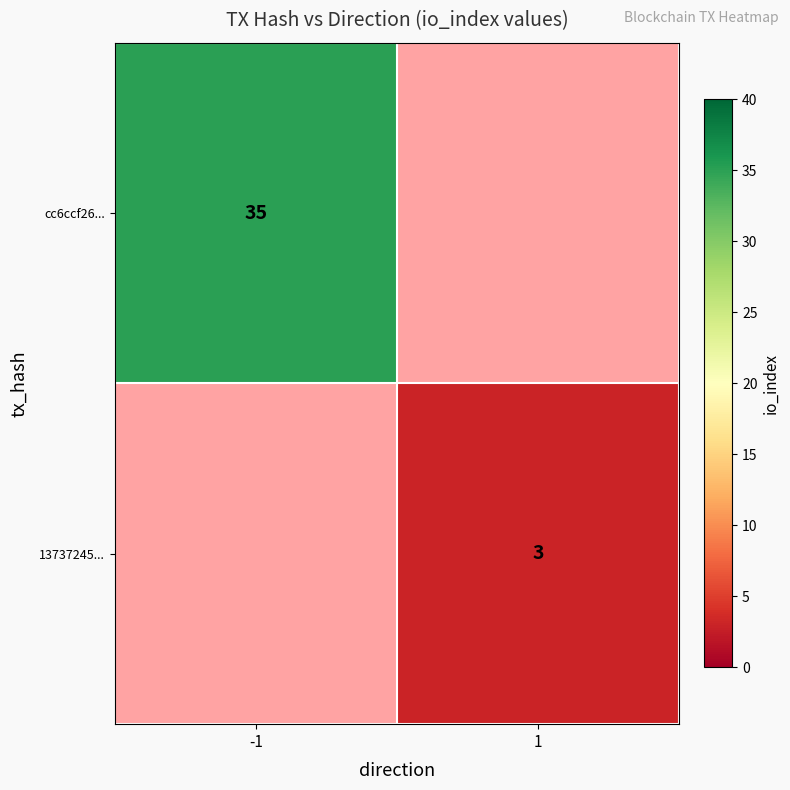

True or false: cc6ccf26... has a value of 35 at -1.

True